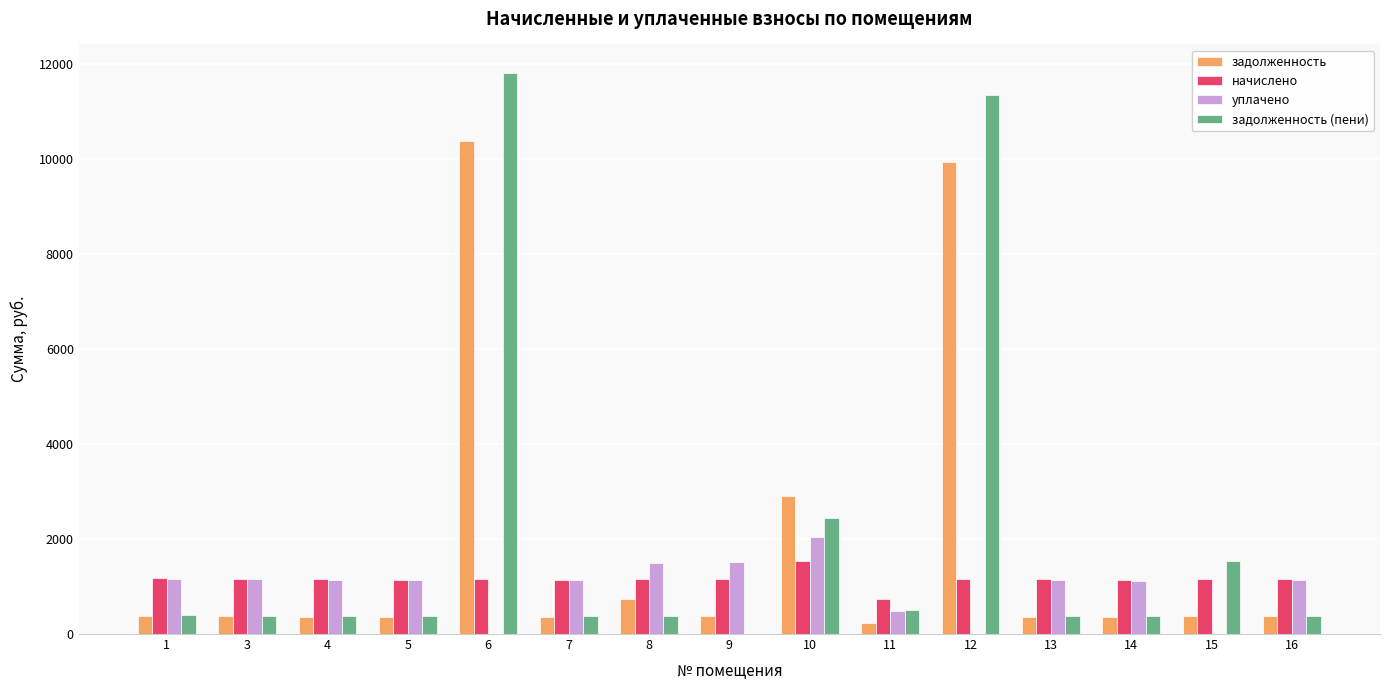

What is the sum of all начислено values?

17286.5